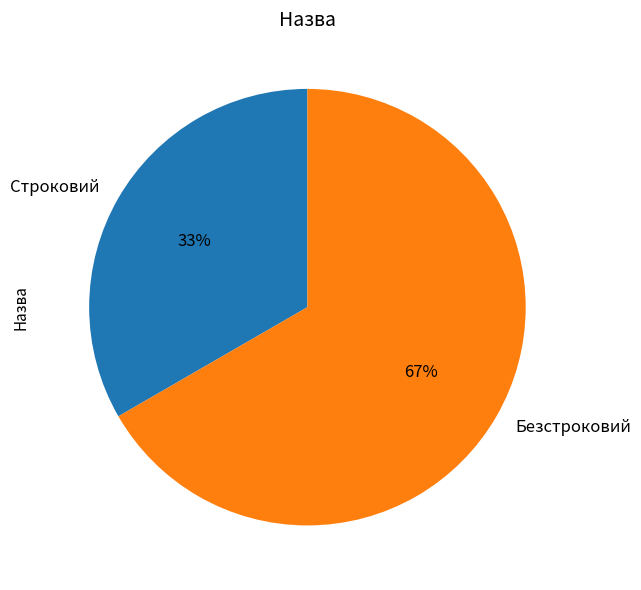

Is the sum of Строковий and Безстроковий greater than half?

Yes